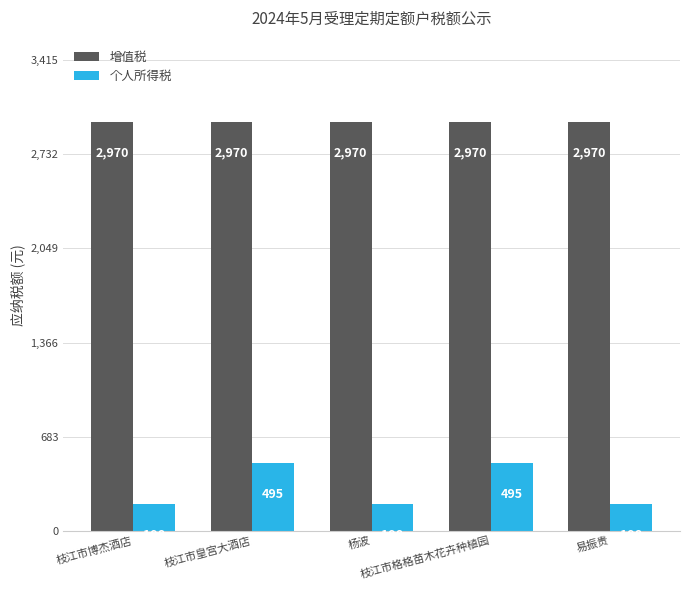

Reading left to right, what are all the values shown in this chart?

增值税: 枝江市博杰酒店=2970	枝江市皇宫大酒店=2970	杨波=2970	枝江市格格苗木花卉种植园=2970	易振贵=2970
个人所得税: 枝江市博杰酒店=198	枝江市皇宫大酒店=495	杨波=198	枝江市格格苗木花卉种植园=495	易振贵=198